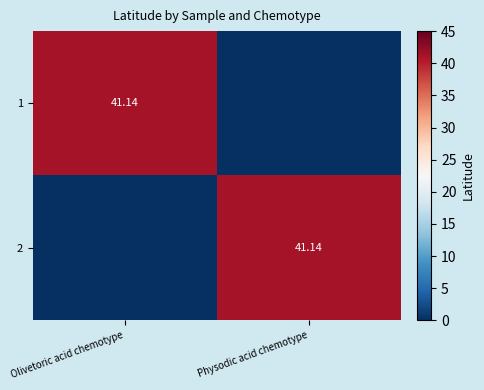

What is the difference between the 1 values at Olivetoric acid chemotype and Physodic acid chemotype?

41.1